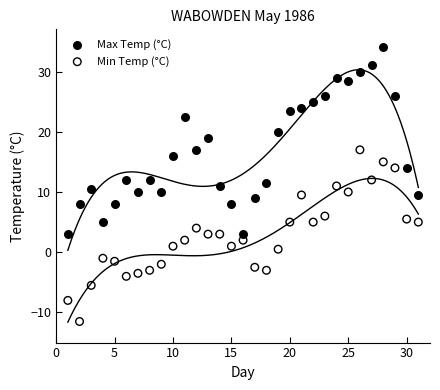

What are all the series names shown in the legend?

Max Temp (°C), Min Temp (°C)